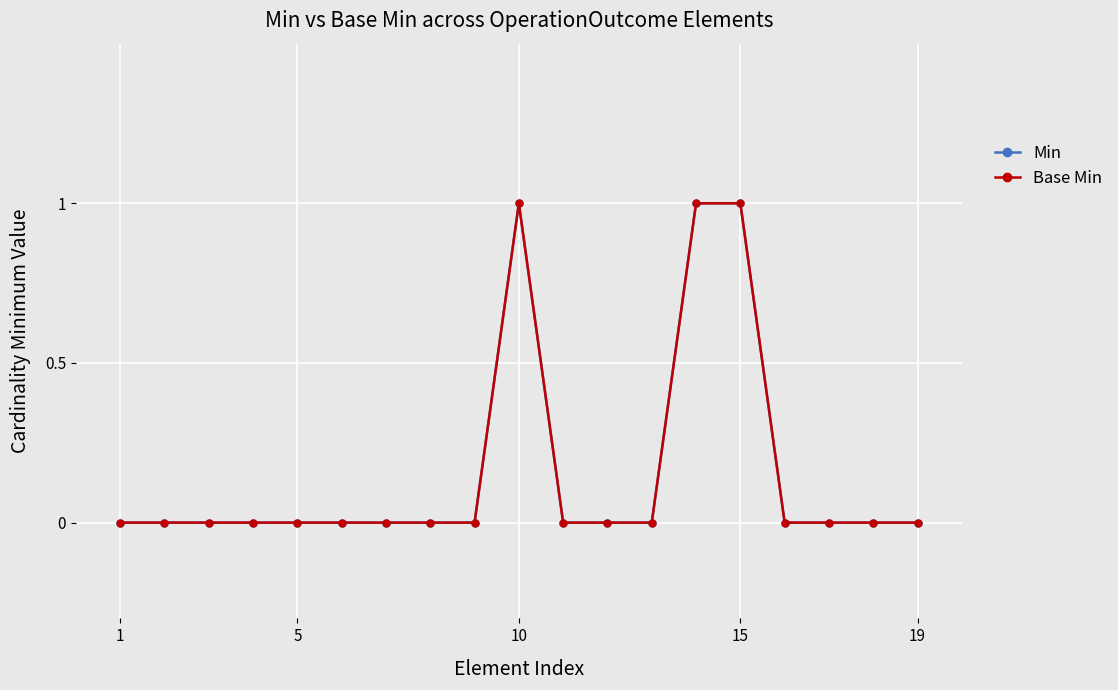

How many interior local peaks does the Min series have?

1